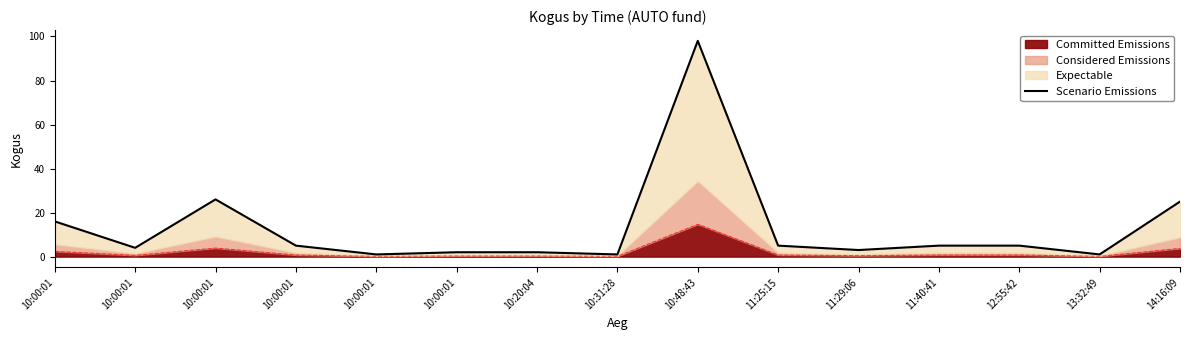

The chart shows a value of 9 at 12:55:42. True or false?

False